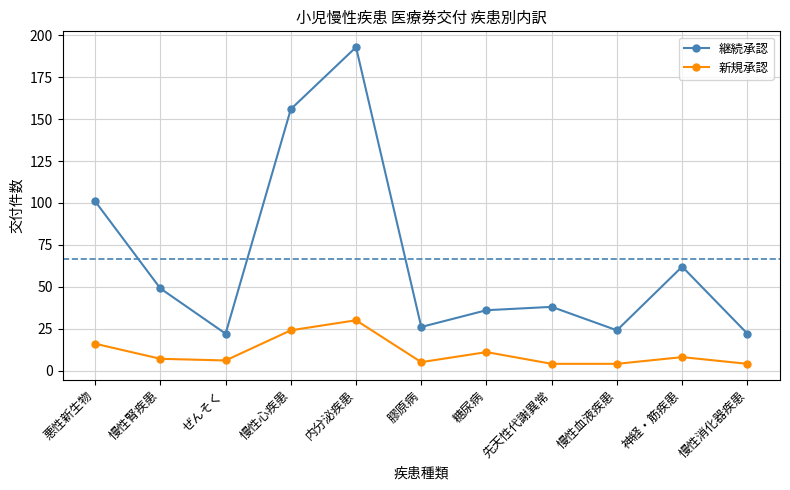

Which series changed the most between 慢性心疾患 and 慢性消化器疾患?

継続承認